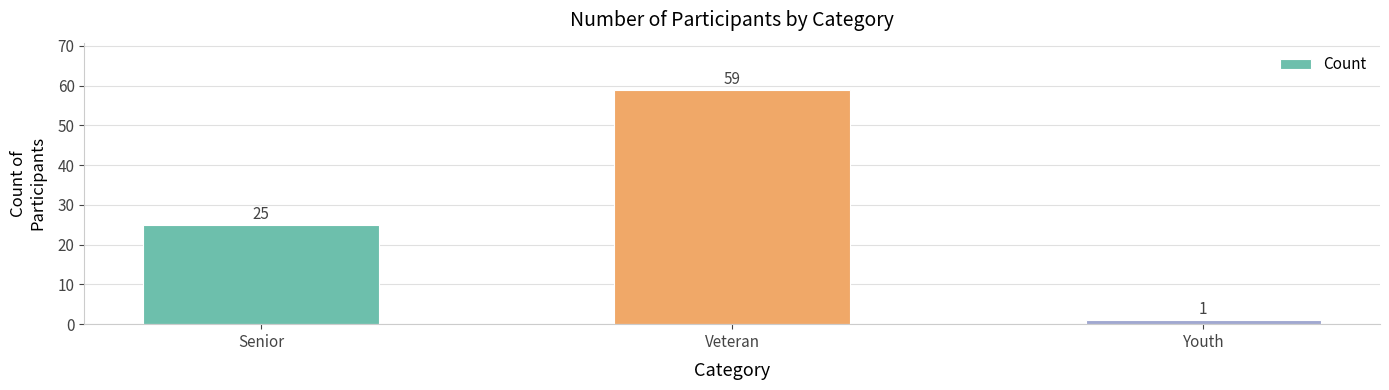

How many data points are less than 25?

1